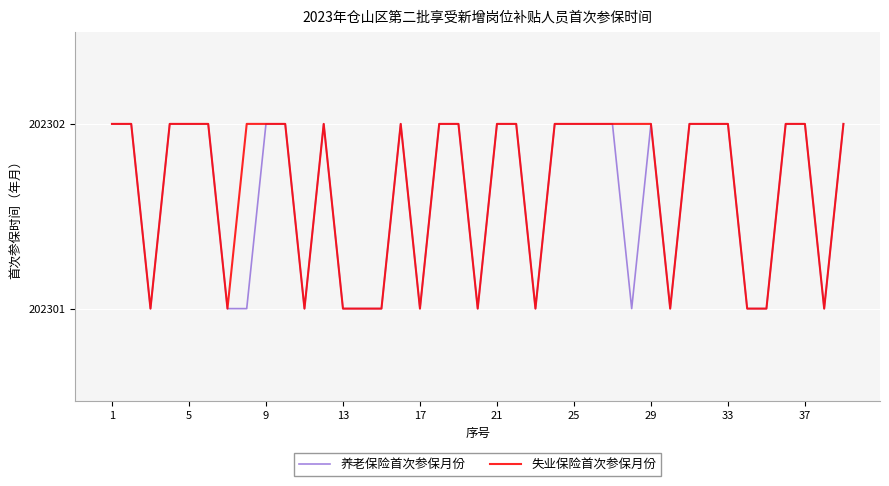

Rank the series by their average value, from highest to lowest.

失业保险首次参保月份, 养老保险首次参保月份